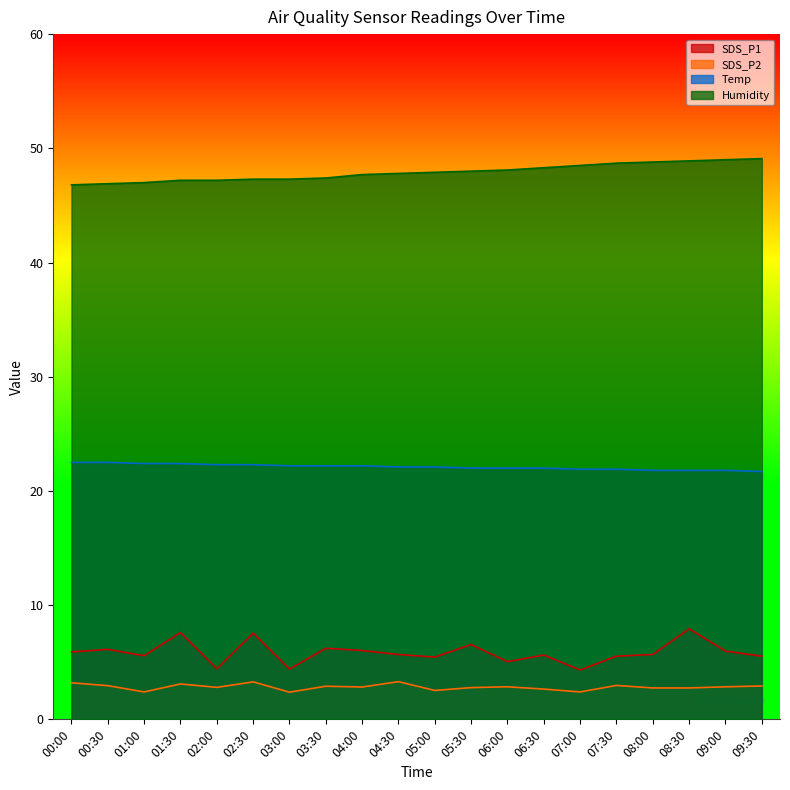

What is the label of the 7th point from the left?

03:00